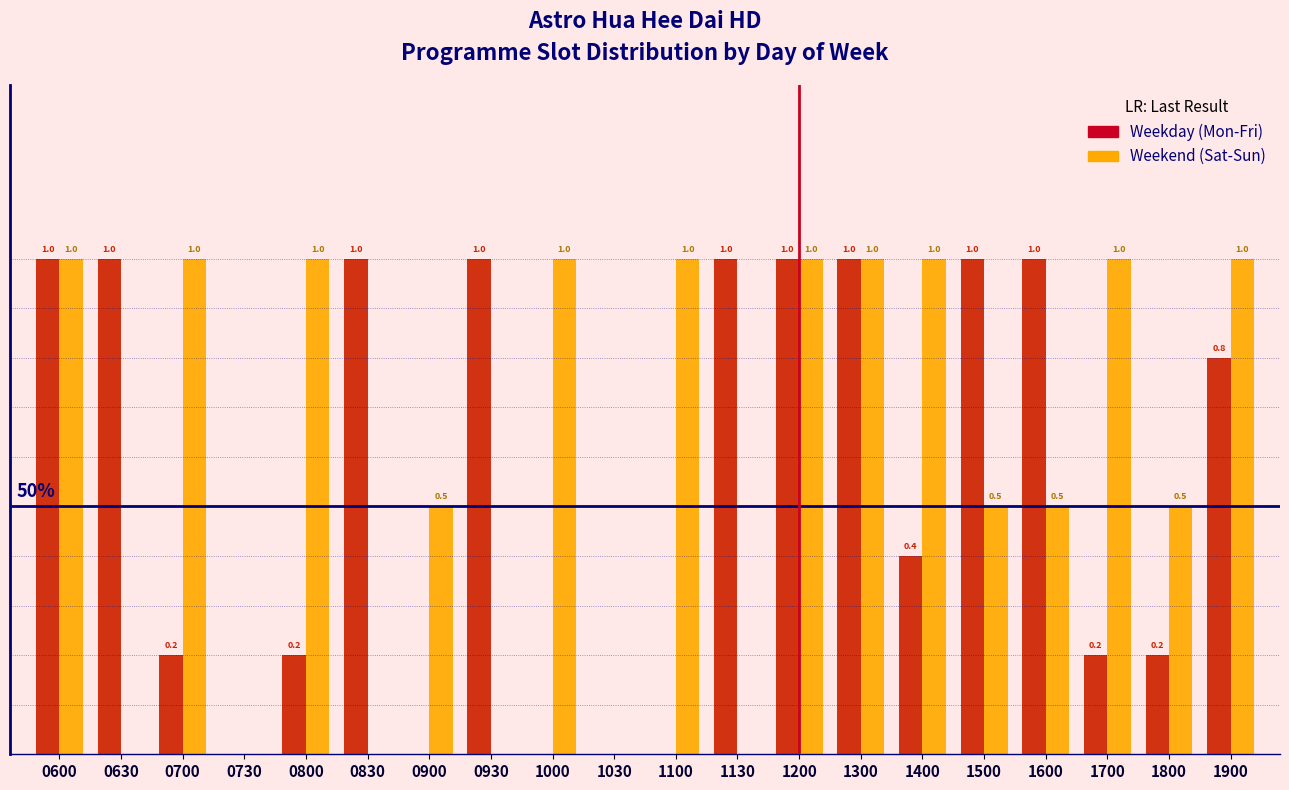

Which series changed the most between 0630 and 0900?

Weekday (Mon-Fri)